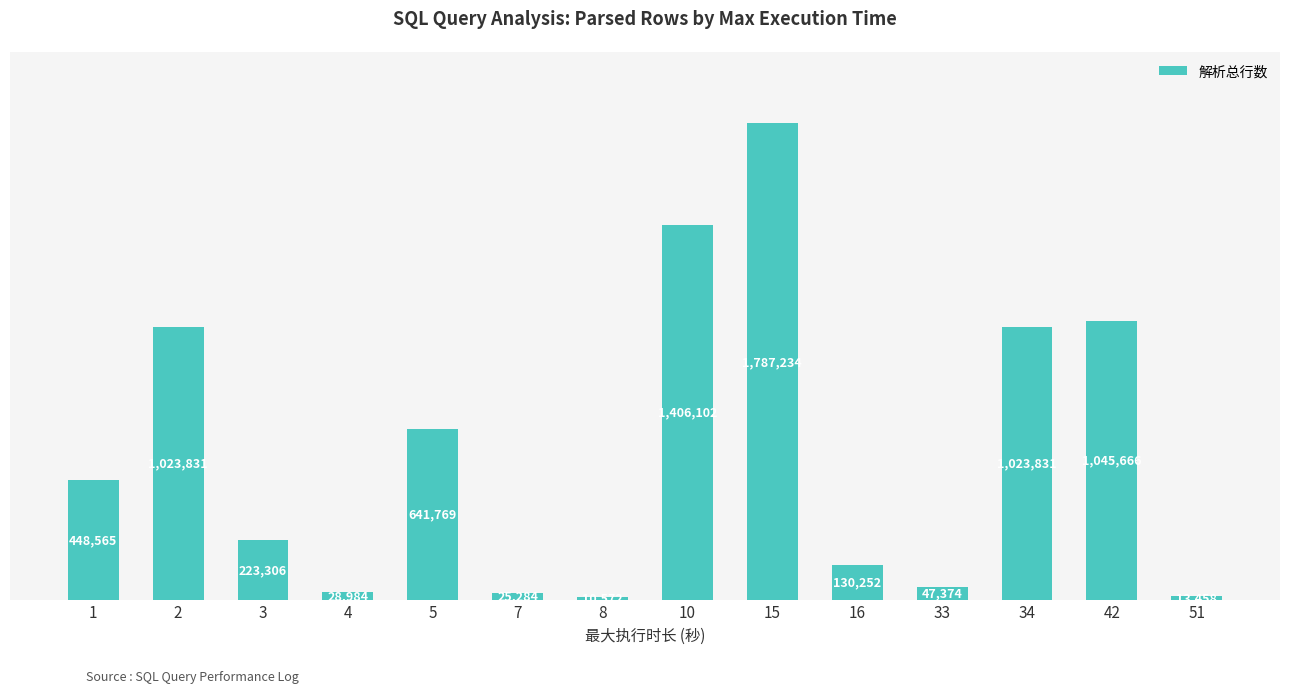

What is the value of the 3rd bar from the left?

223306